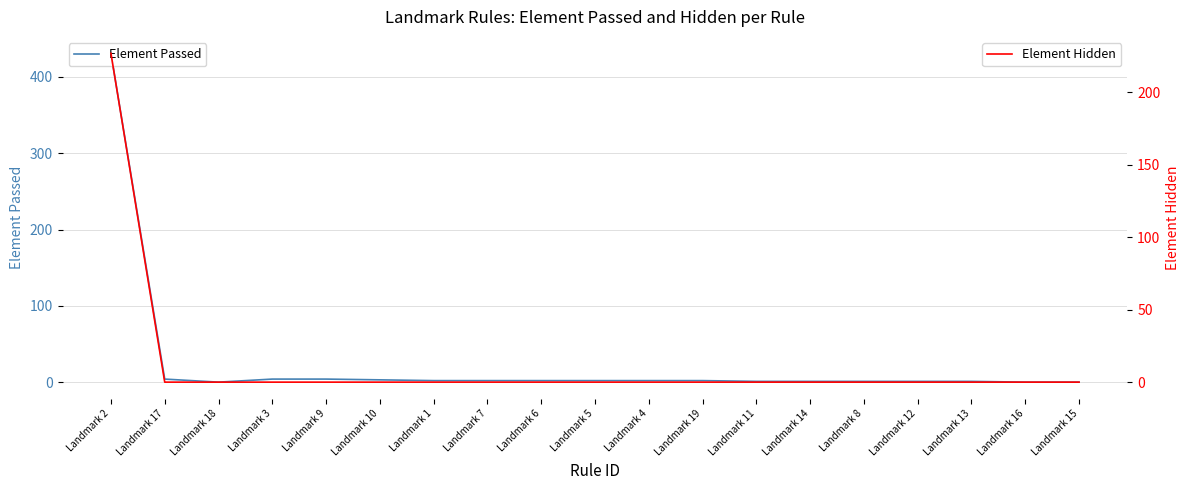

List the series in order of their overall mean, highest first.

Element Passed, Element Hidden